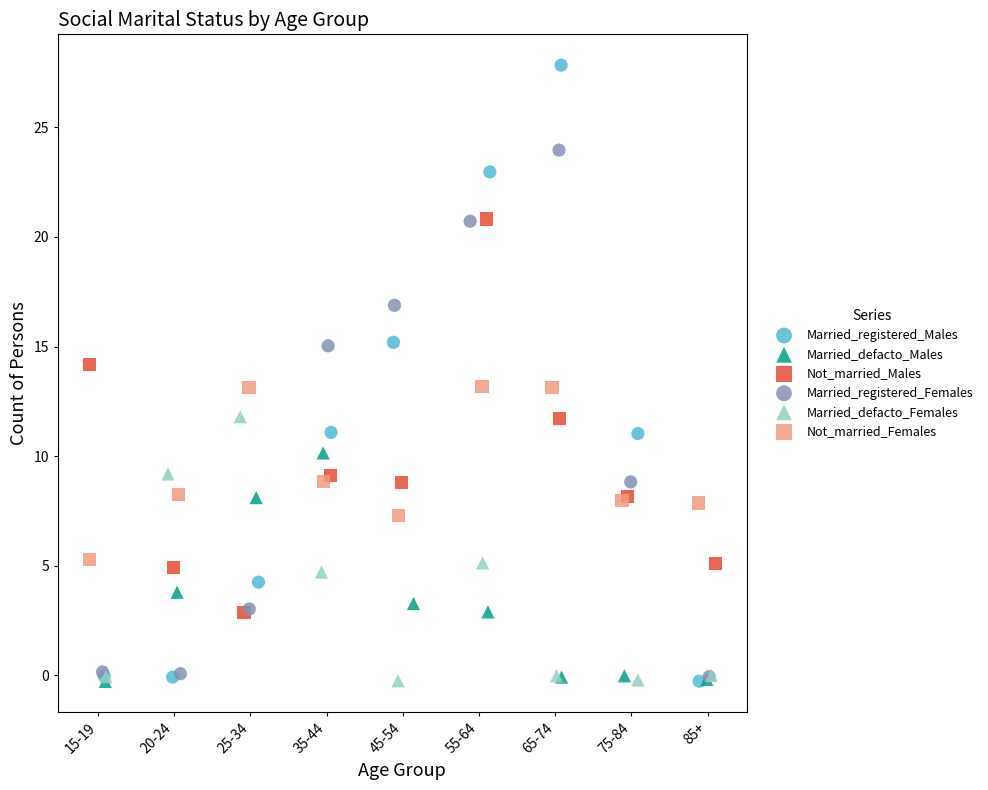

Which series contains the highest Y value?

Married_registered_Males